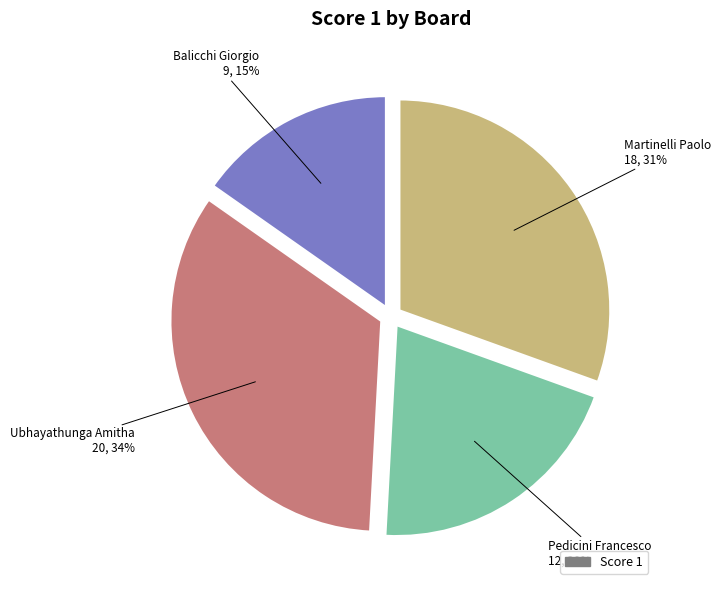

Does any single category account for the majority?

No